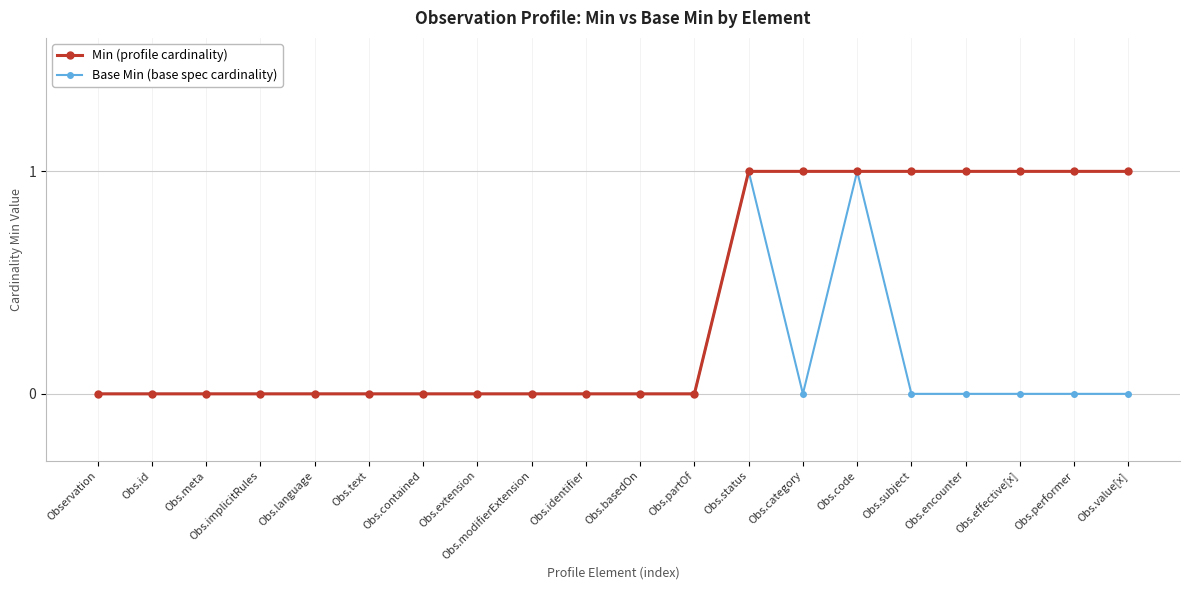

The value of Min (profile cardinality) at Obs.code is 2. True or false?

False